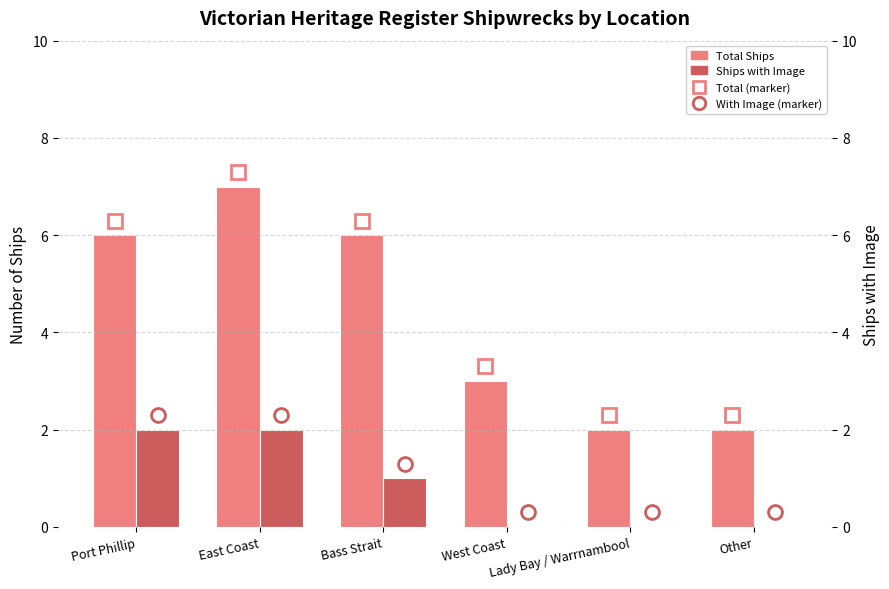

How many values in the Ships with Image series are below 1?

3